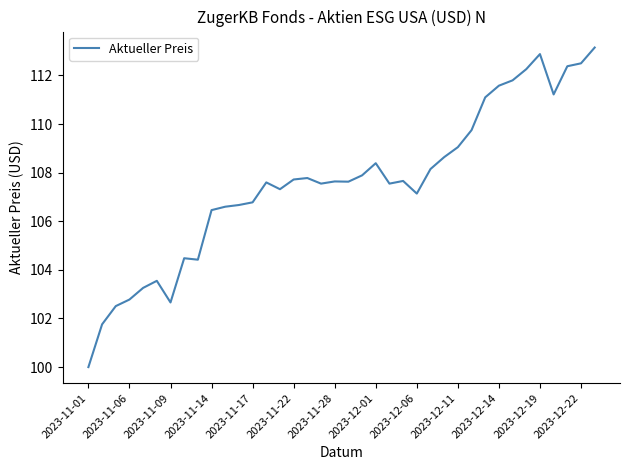

What is the smallest value displayed?

100.0